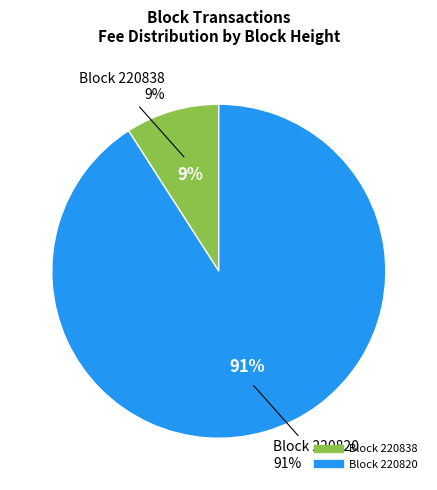

Between 220820 and 220838, which is larger?

220820